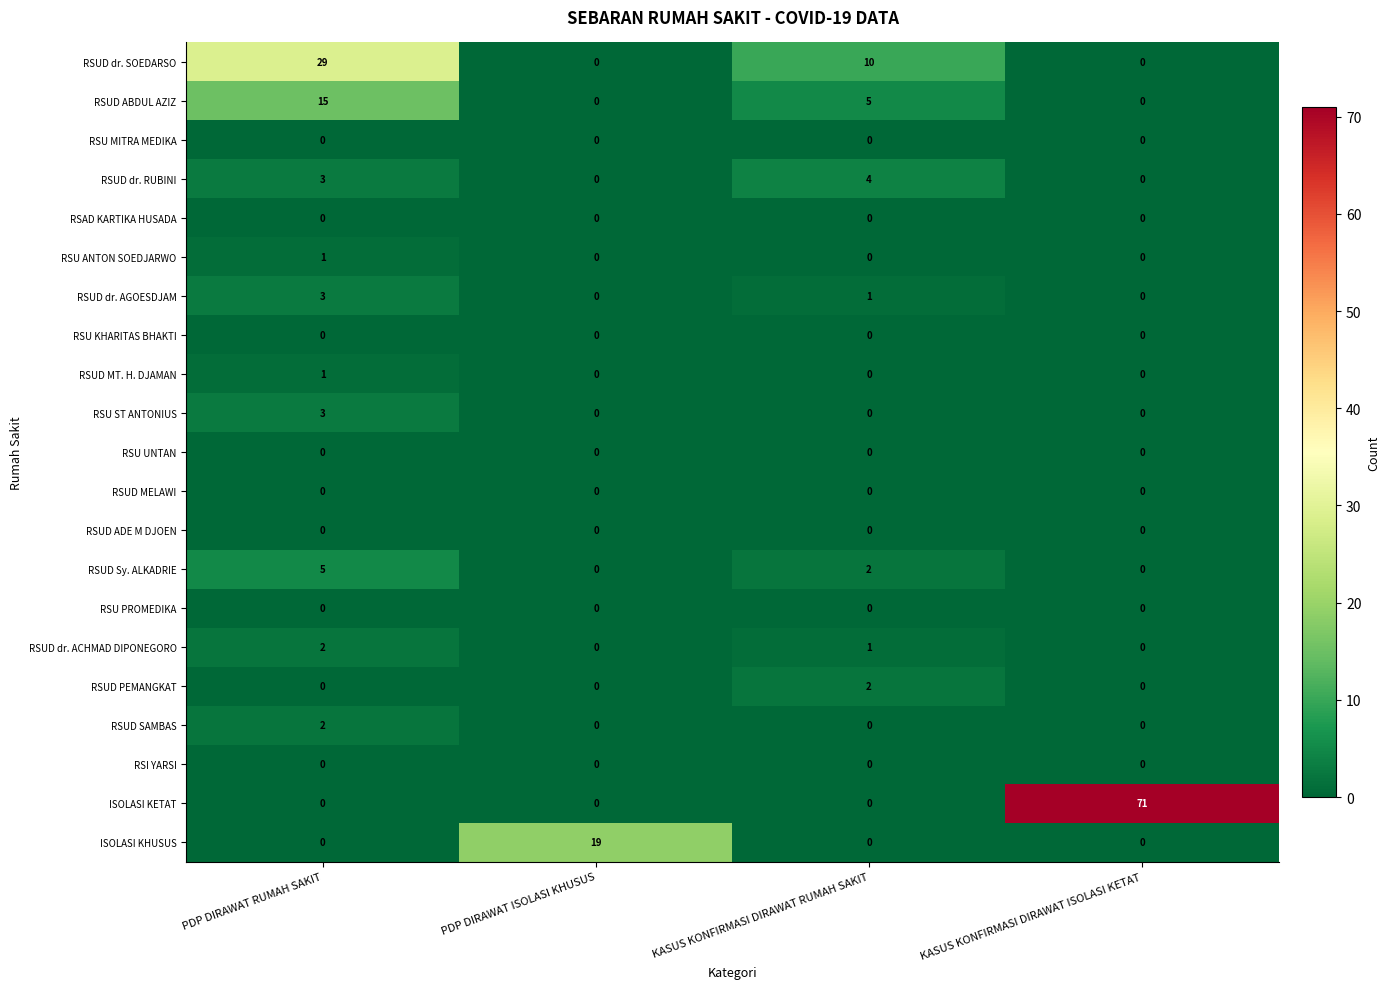

What is the total value across all series at KASUS KONFIRMASI DIRAWAT RUMAH SAKIT?

25